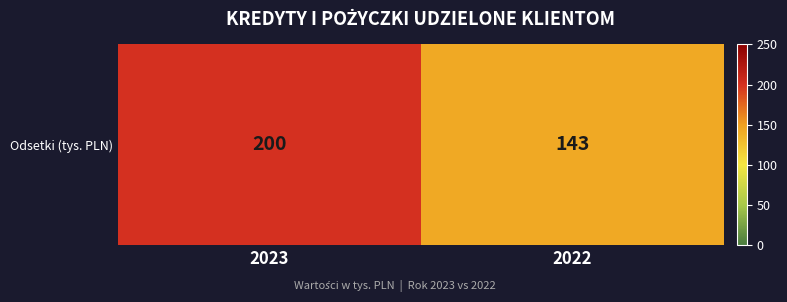

Reading left to right, what are all the values shown in this chart?

2023=200	2022=143